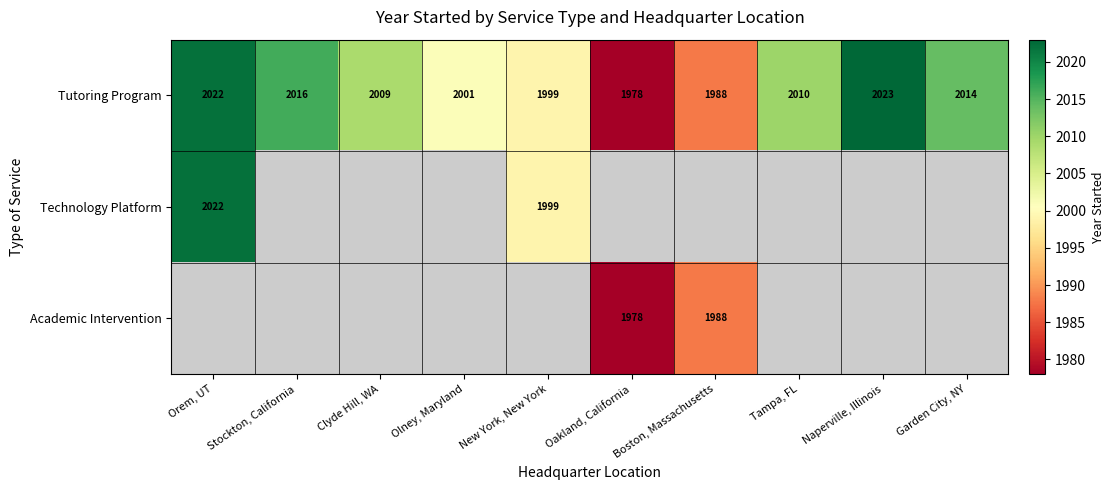

Between Tampa, FL and Stockton, California, which is larger?

Stockton, California